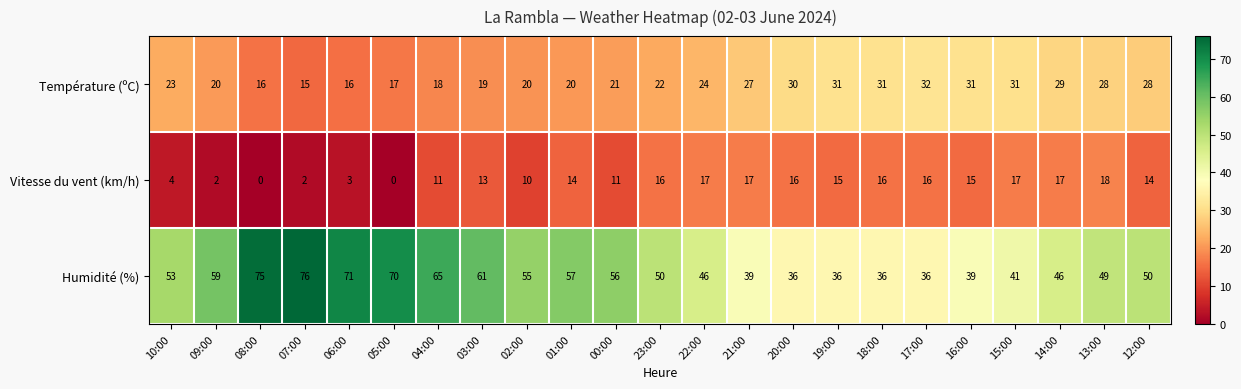

Which category has the highest value across all series?

07:00